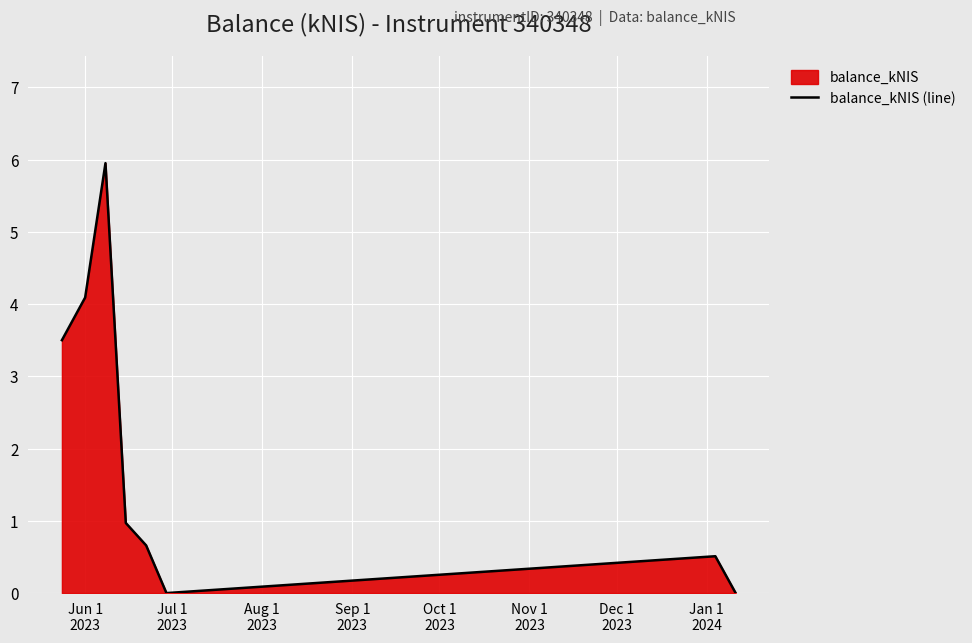

How many interior local peaks (higher than both neighbors) does the data have?

2